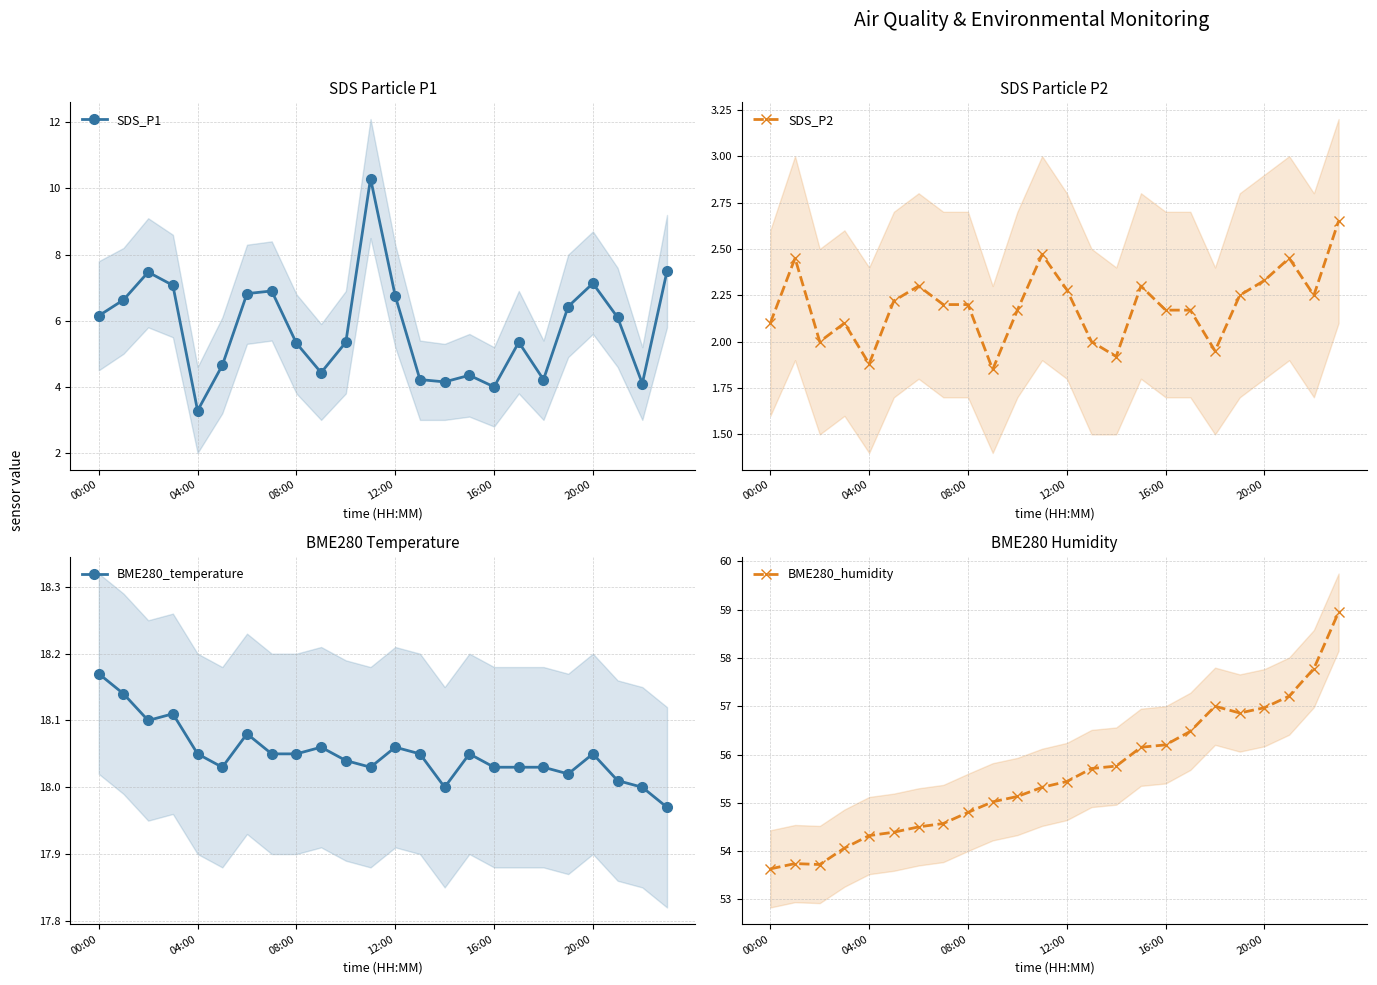

How many interior local valleys does the SDS_P1 series have?

6